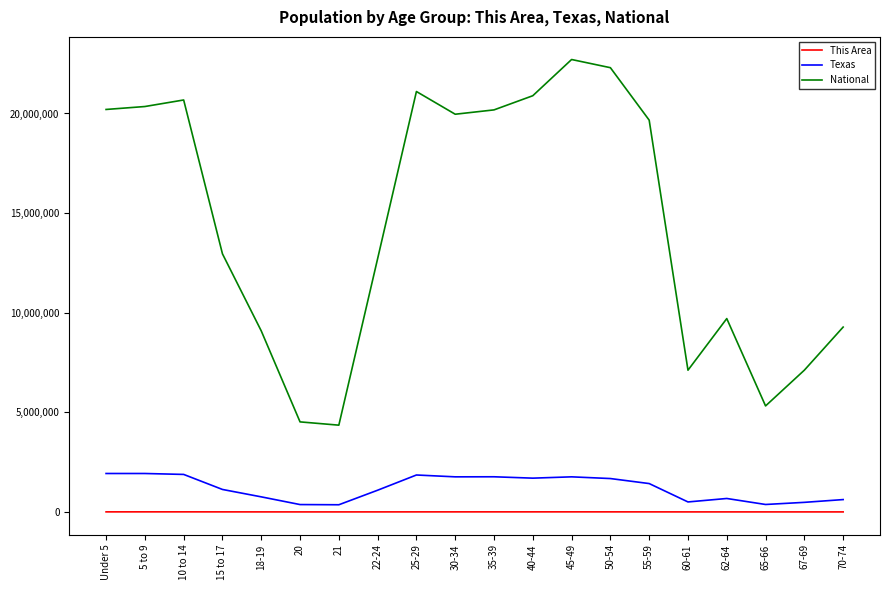

What is the maximum value for National?

22708591